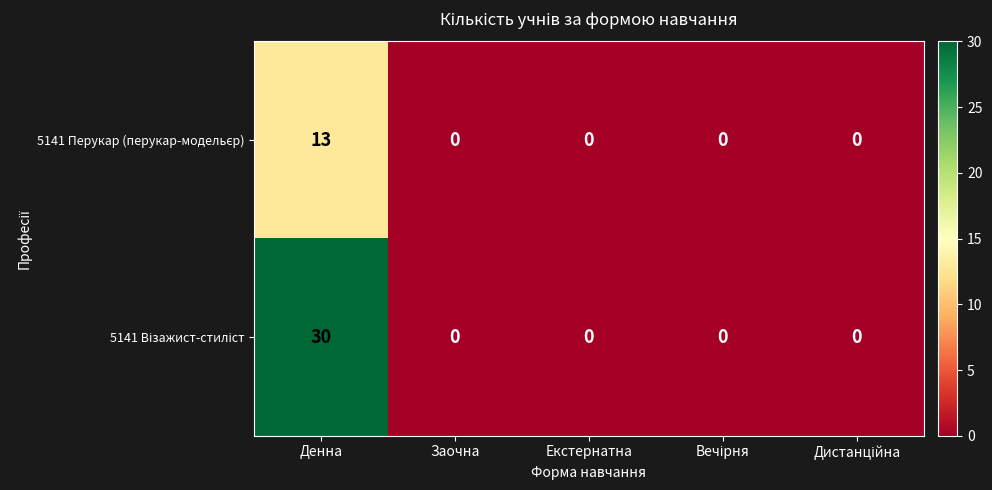

What is the total value across all series at Денна?

43